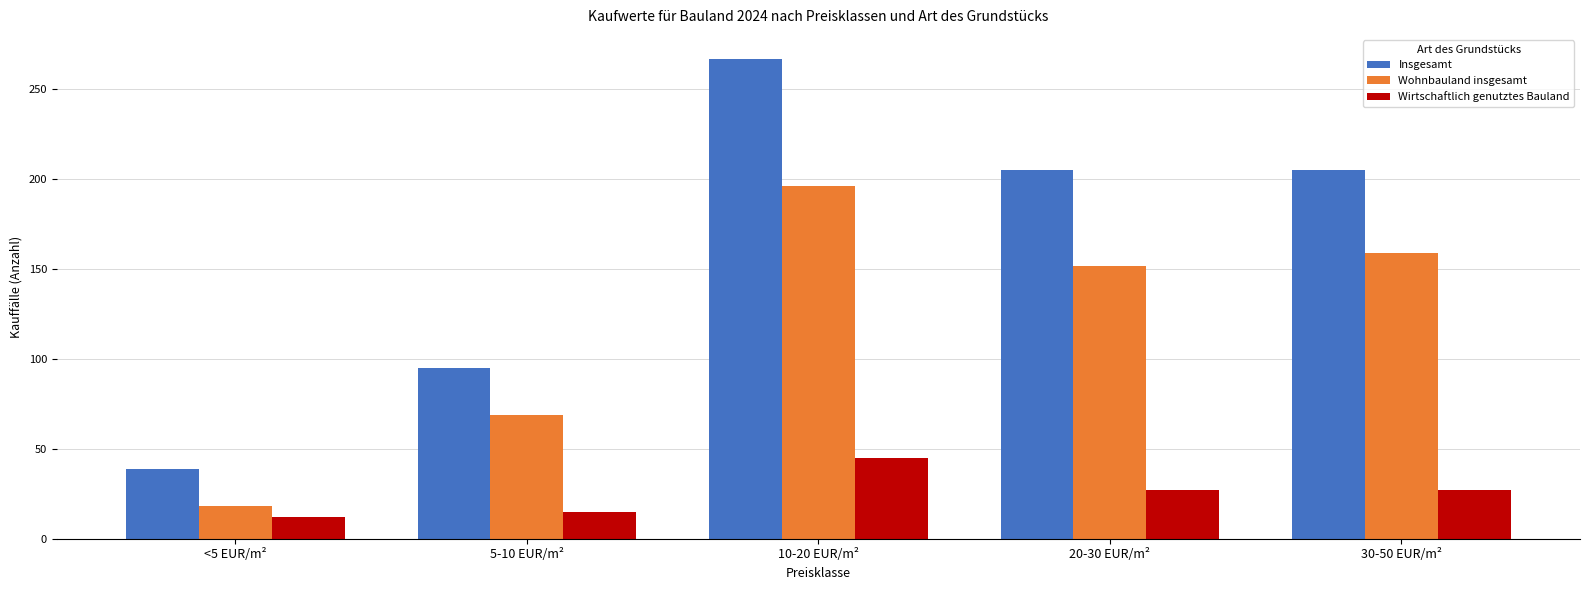

What are all the series names shown in the legend?

Insgesamt, Wohnbauland insgesamt, Wirtschaftlich genutztes Bauland